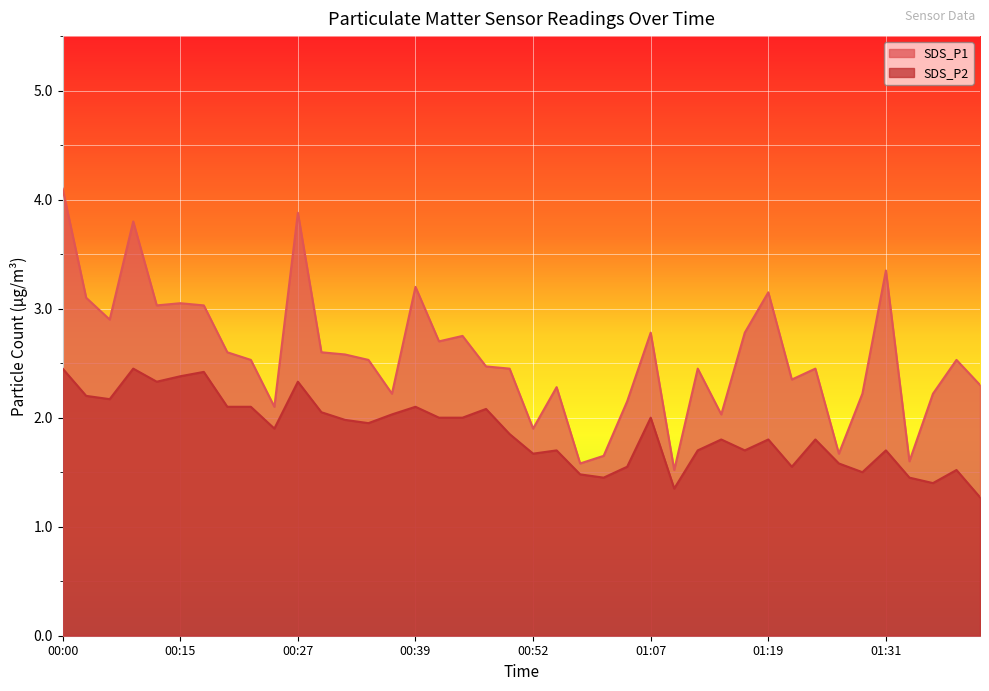

True or false: SDS_P2 has a value of 1.5 at 01:29.

True